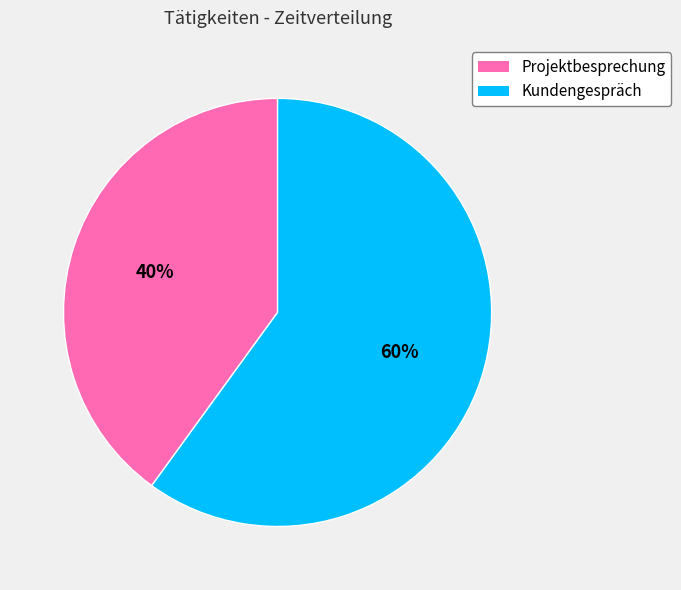

Is it true that Projektbesprechung is 40% of the pie?

True